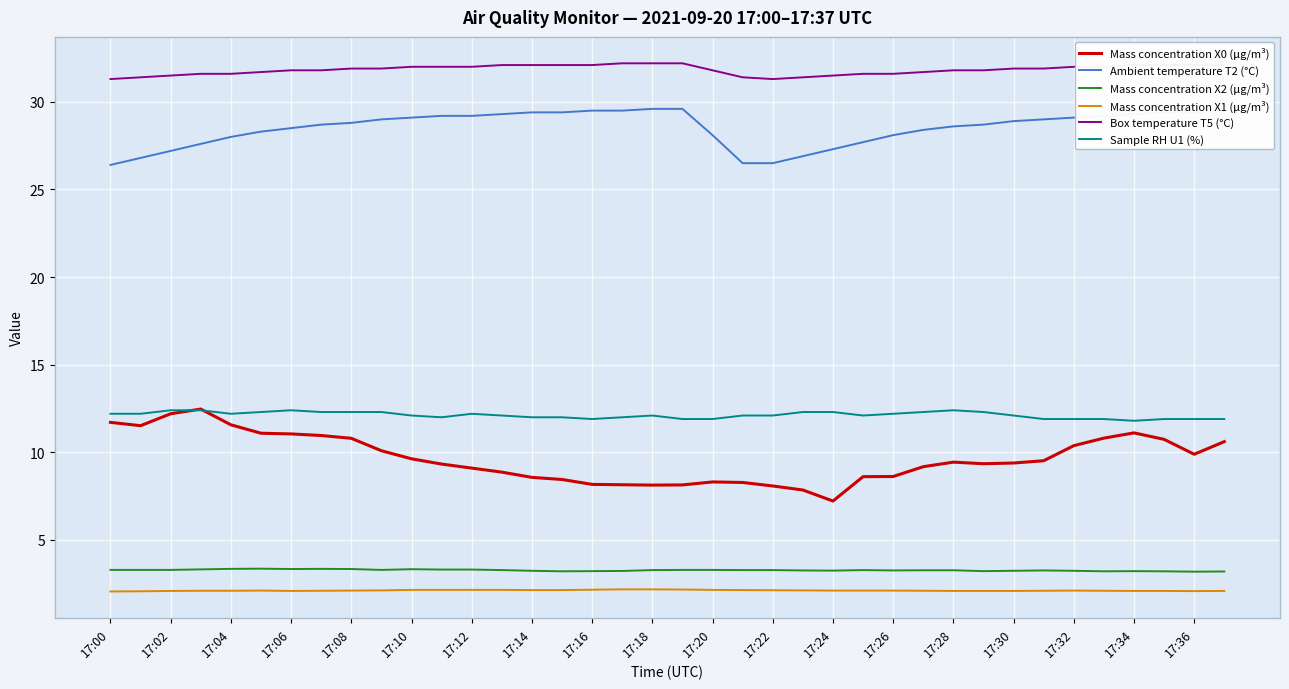

True or false: Ambient temperature T2 (°C) and Box temperature T5 (°C) cross at least once.

False